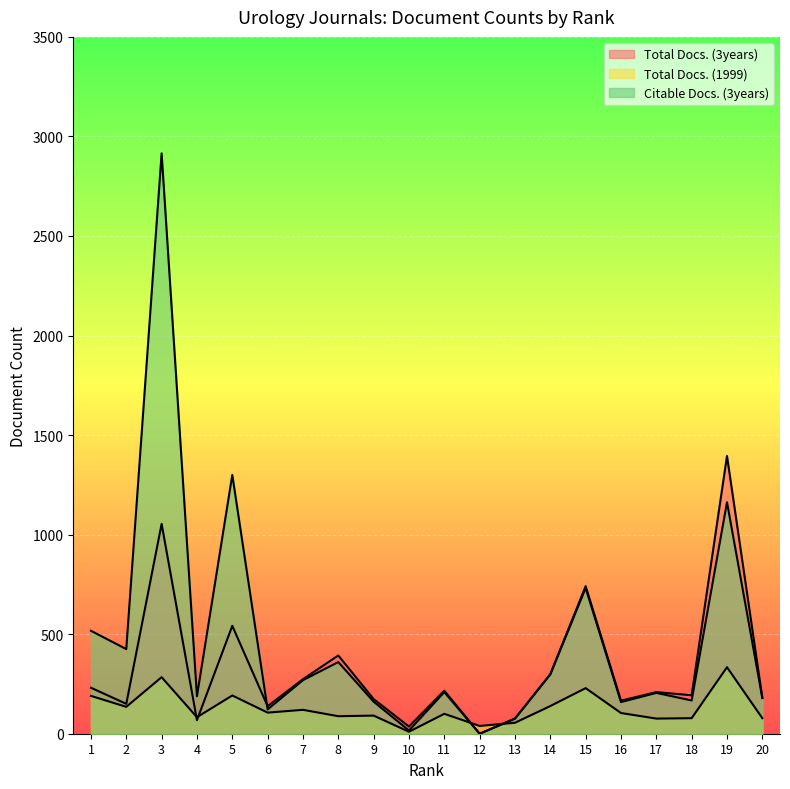

At which category does Citable Docs. (3years) reach its first local valley?

2